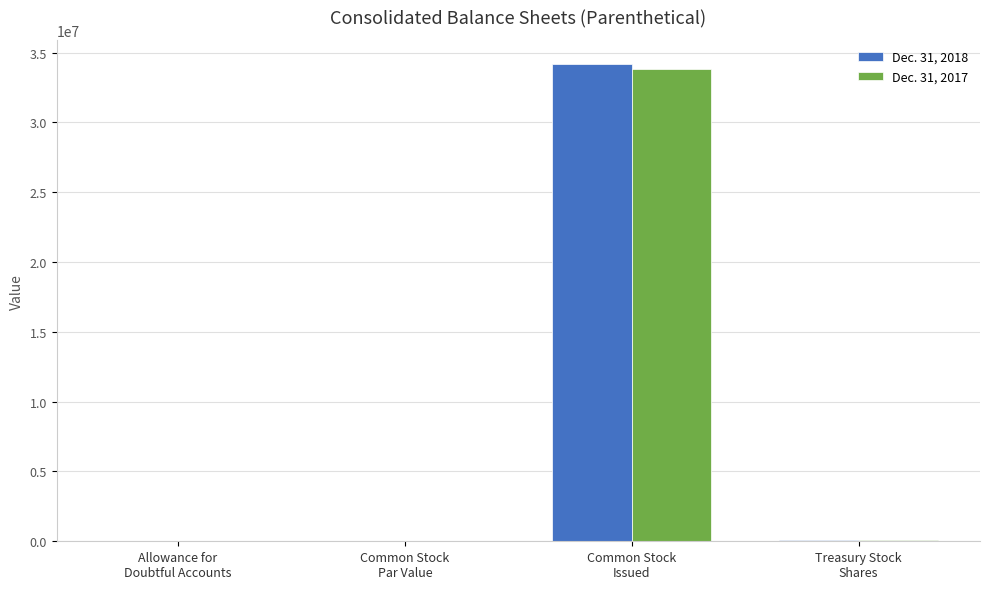

What is the difference between the Dec. 31, 2017 values at Allowance for
Doubtful Accounts and Common Stock
Issued?

33799992.7